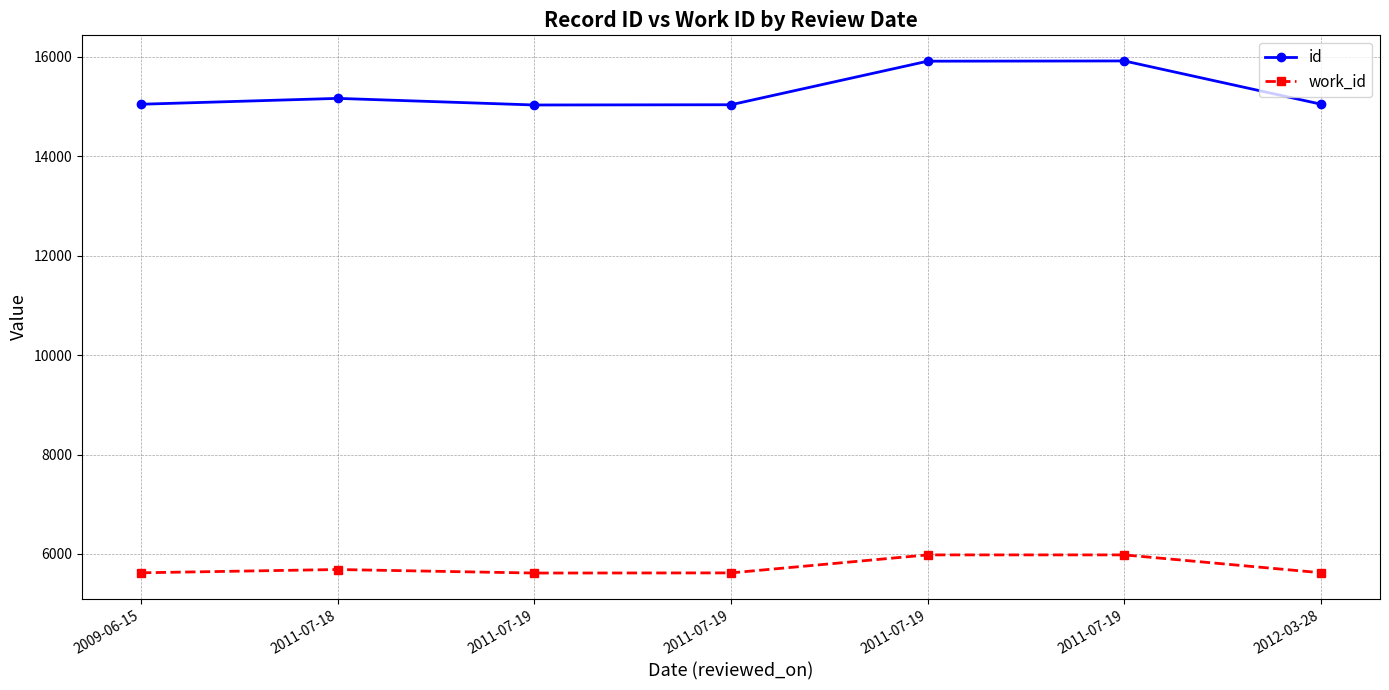

What is the difference between the maximum and second lowest values in the work_id series?

362